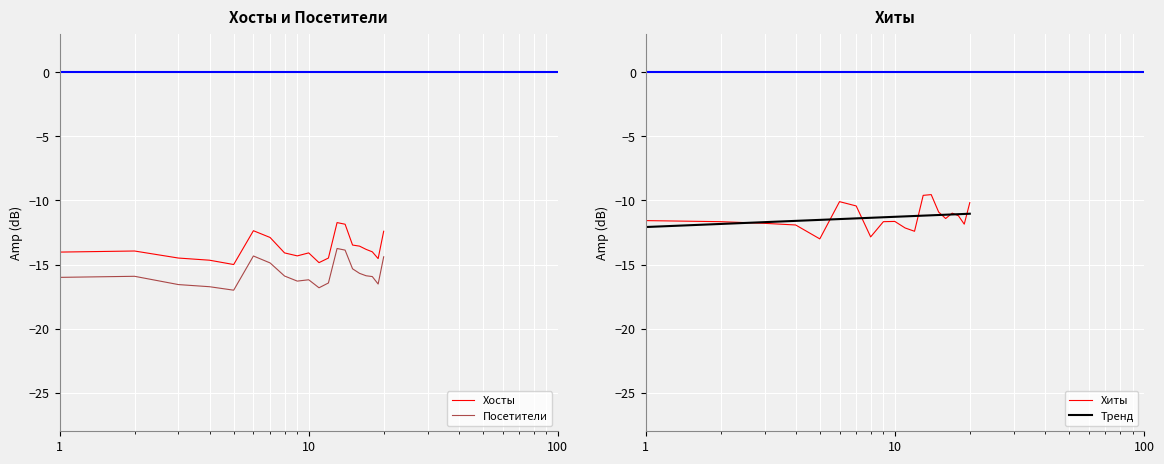

What is the greatest value displayed?

-9.5